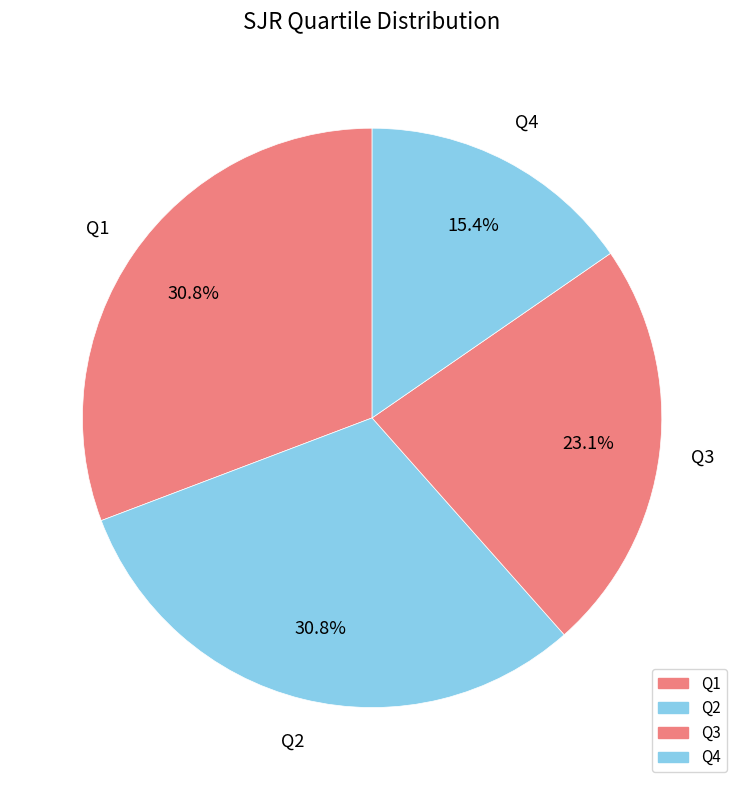

Count the number of slices in the pie.

4